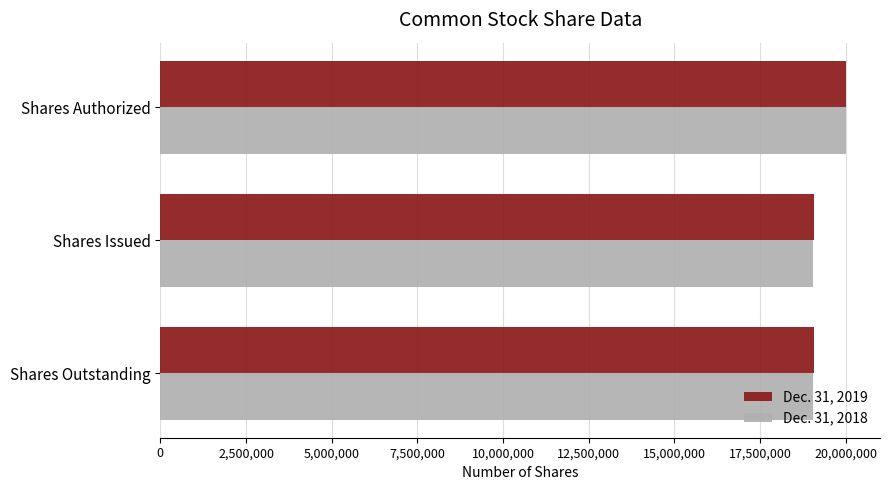

The value of Dec. 31, 2019 at Shares Issued is 26342488. True or false?

False